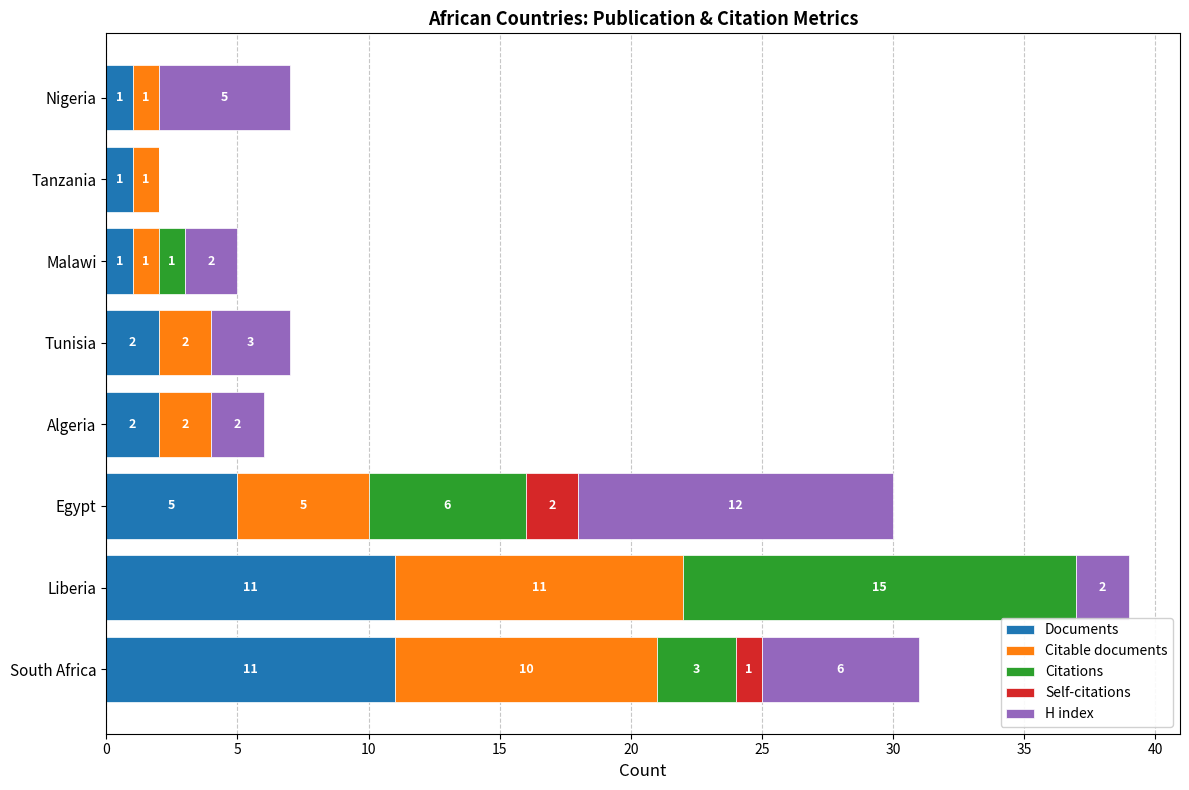

What is the total value across all series at Malawi?

5